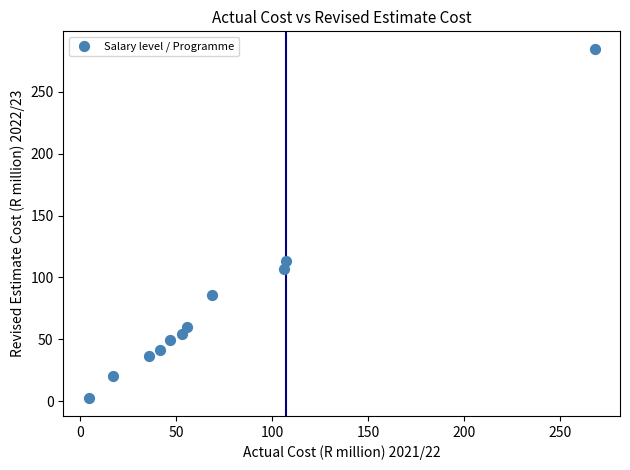

What Y value in the scatter plot is closest to 143?

113.2